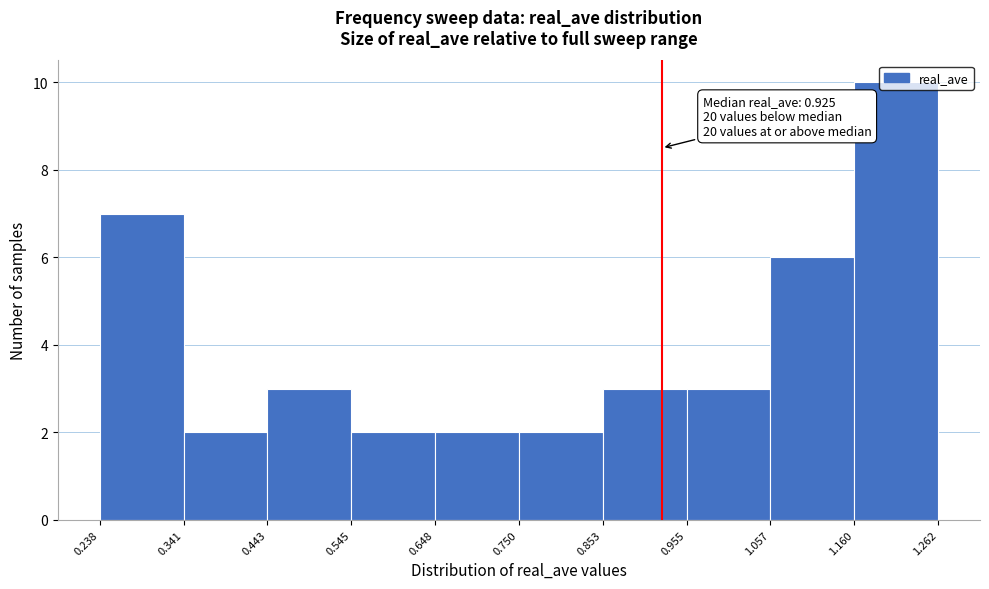

Which range on the x-axis has the tallest bar?

1.160 to 1.262